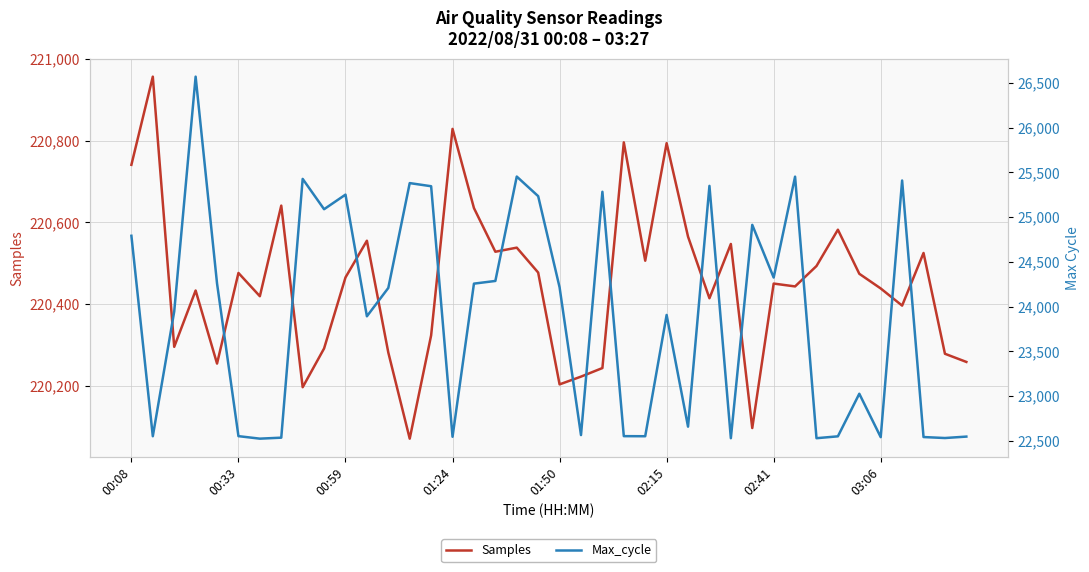

What is the maximum value for Samples?

220957